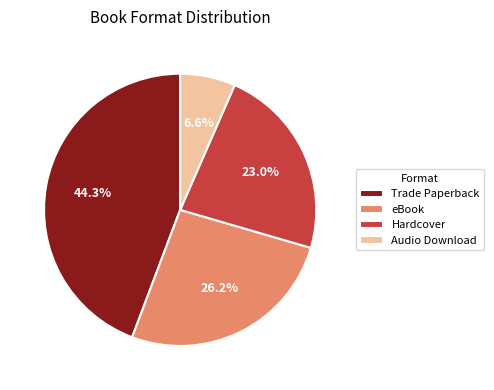

What is the ratio of the value at Hardcover to the value at Trade Paperback?

0.5